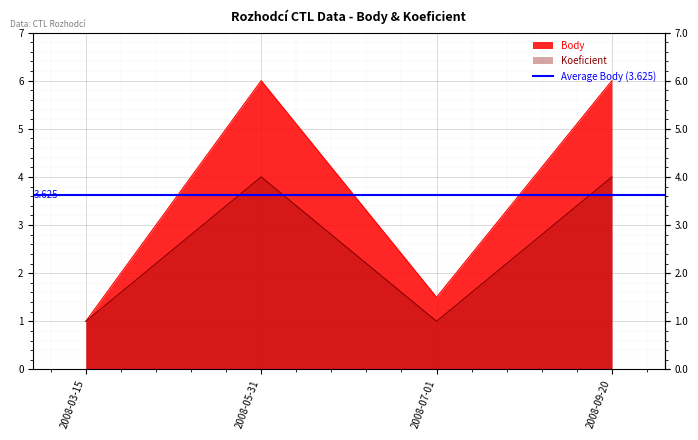

At which label does Koeficient reach its peak?

2008-05-31